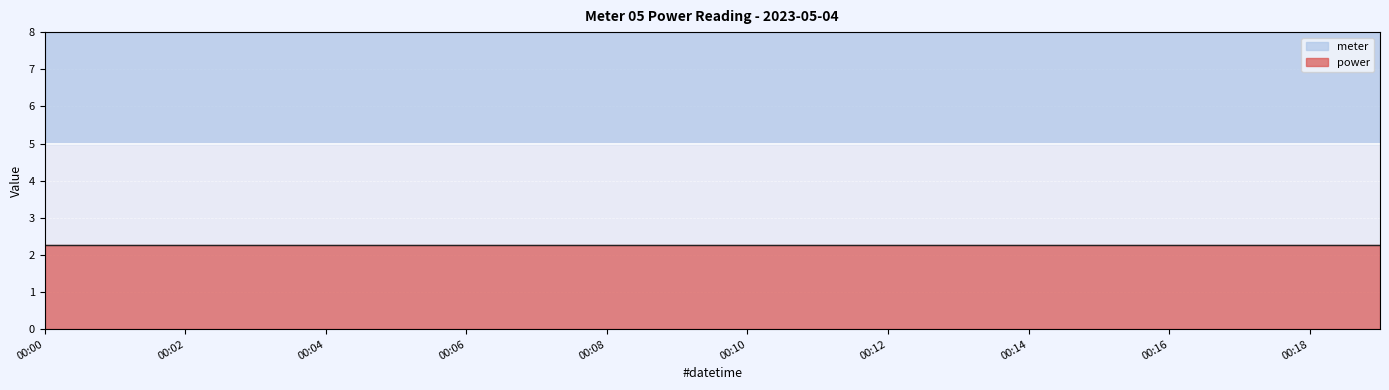

Where is meter nearest to the value 5?

00:00